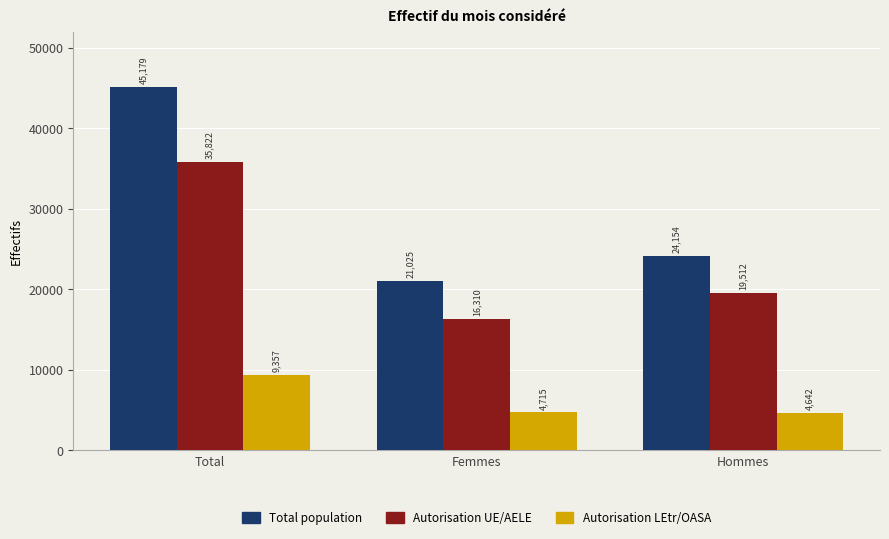

Is the value of Total population at Femmes greater than the value of Autorisation LEtr/OASA at Total?

Yes